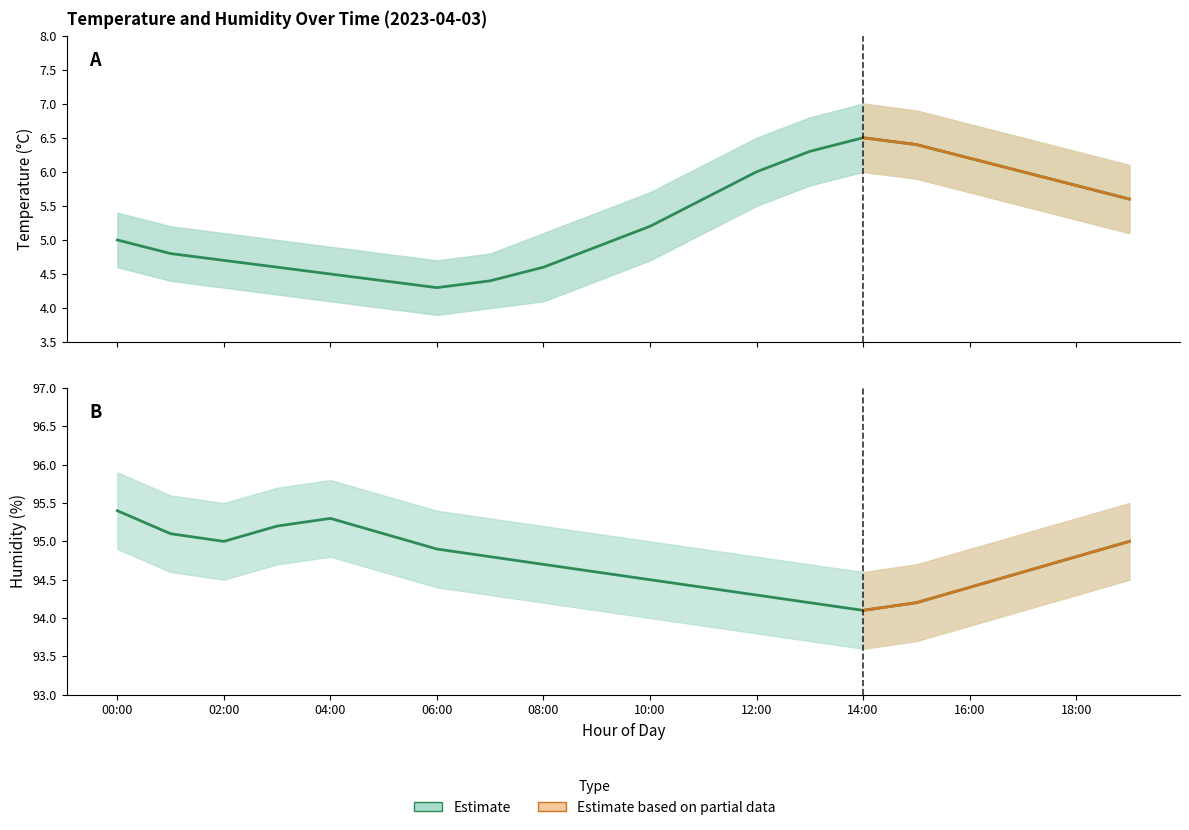

The value of humidity_lower at 01:00 is 54.0. True or false?

False